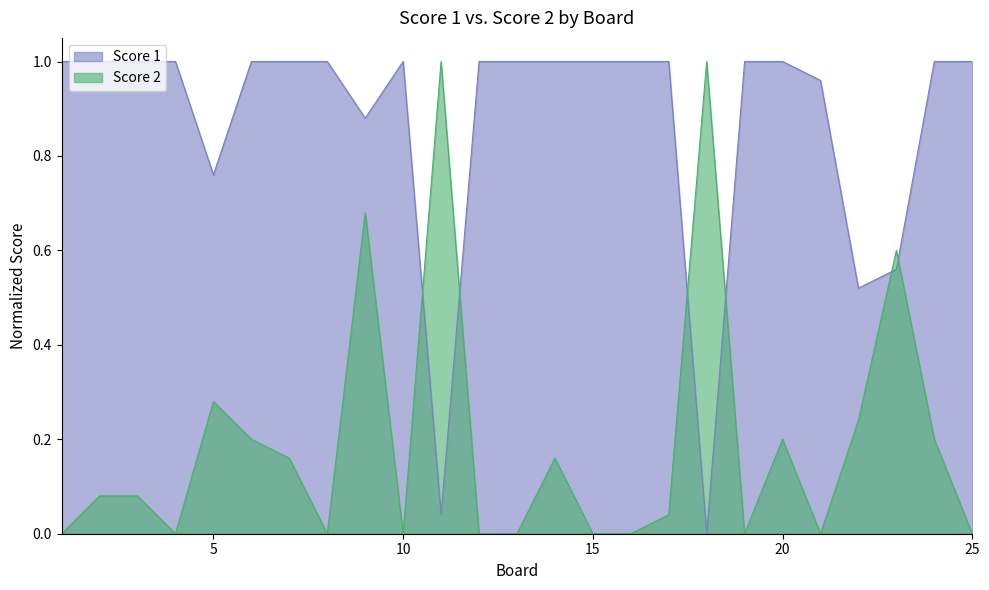

Which series changed the most between 16 and 24?

Score 2